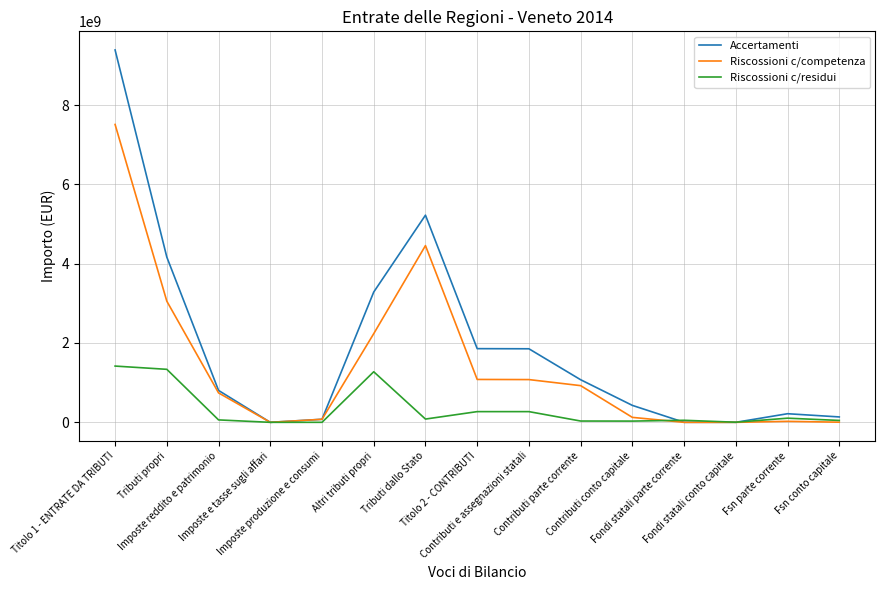

Which series has the largest range (max minus min)?

Accertamenti